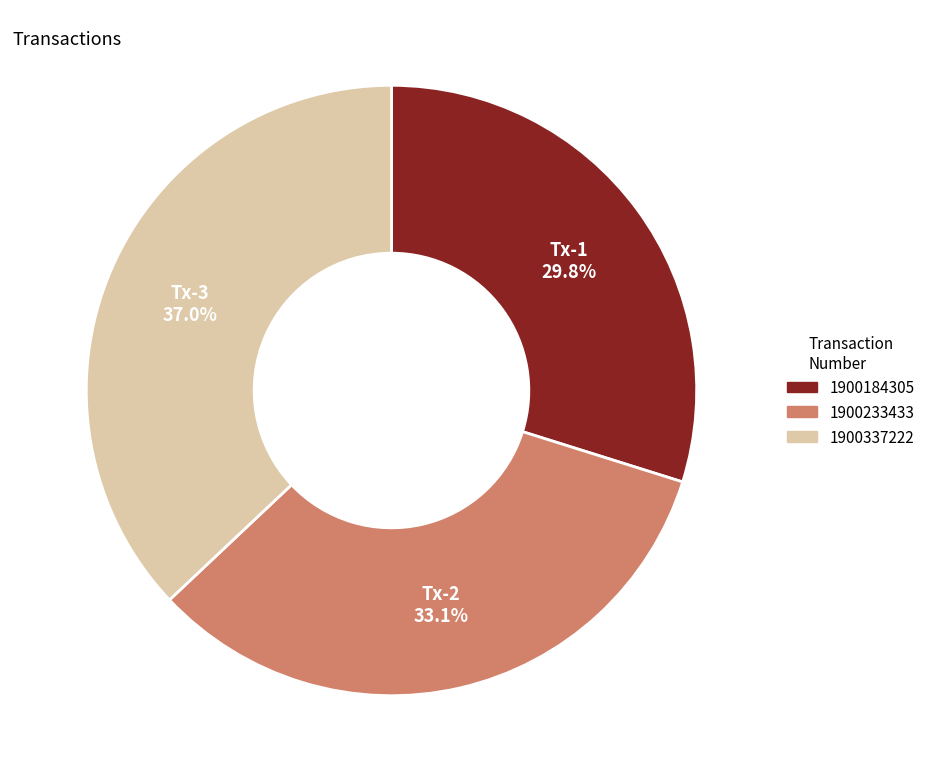

Rank the categories by value from highest to lowest.

1900337222, 1900233433, 1900184305